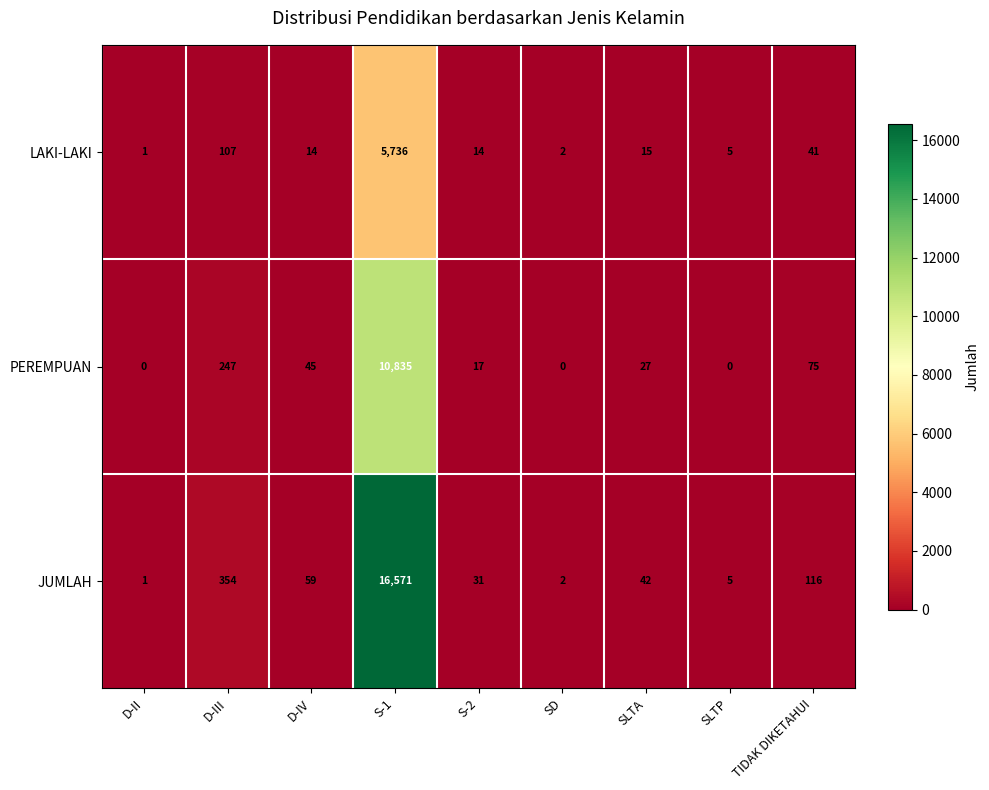

What is the difference between the maximum and minimum values in the PEREMPUAN series?

10835